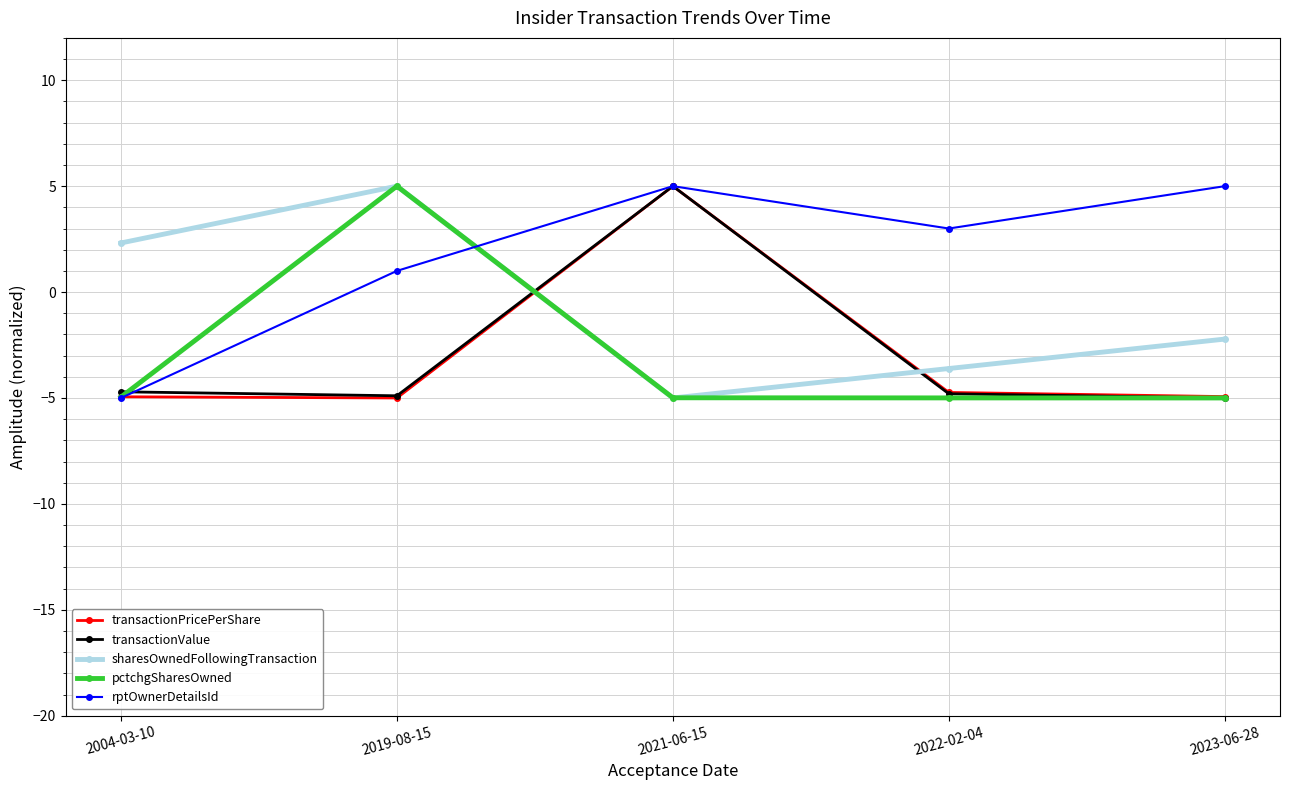

Where is the first local minimum for transactionValue?

2019-08-15